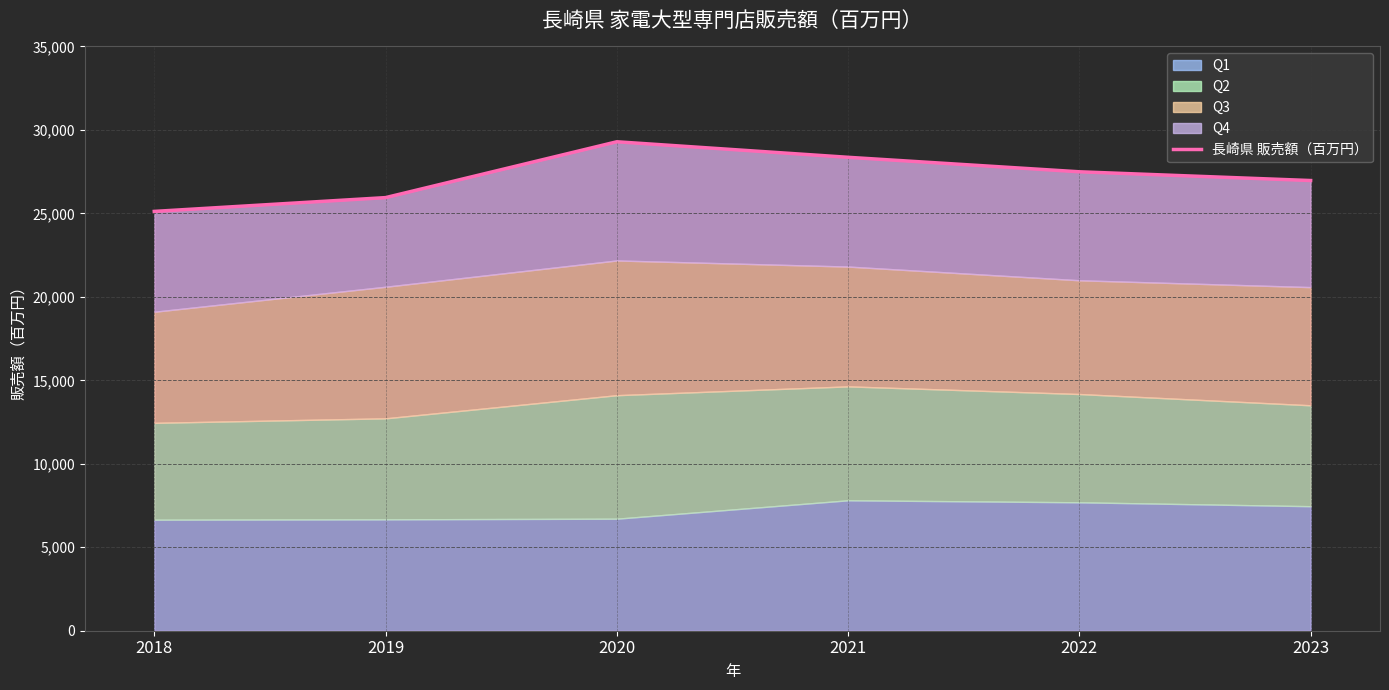

At which label does the data first exceed 27492?

2020